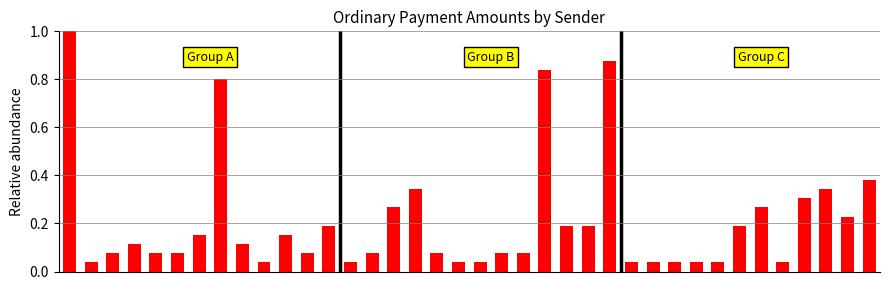

What is the greatest value displayed?

1.0